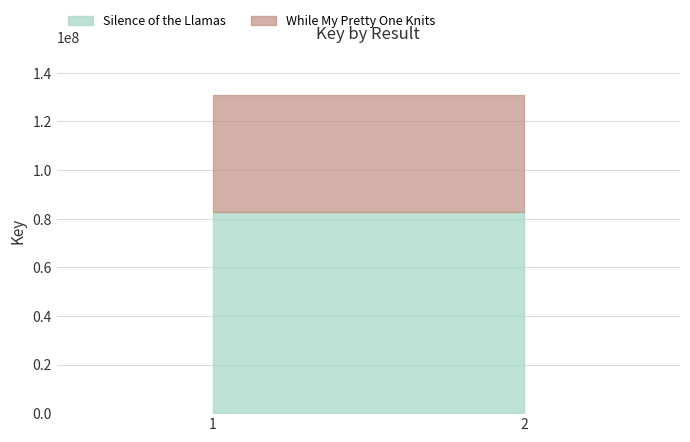

Is the value of Silence of the Llamas at 2 greater than the value of While My Pretty One Knits at 2?

Yes